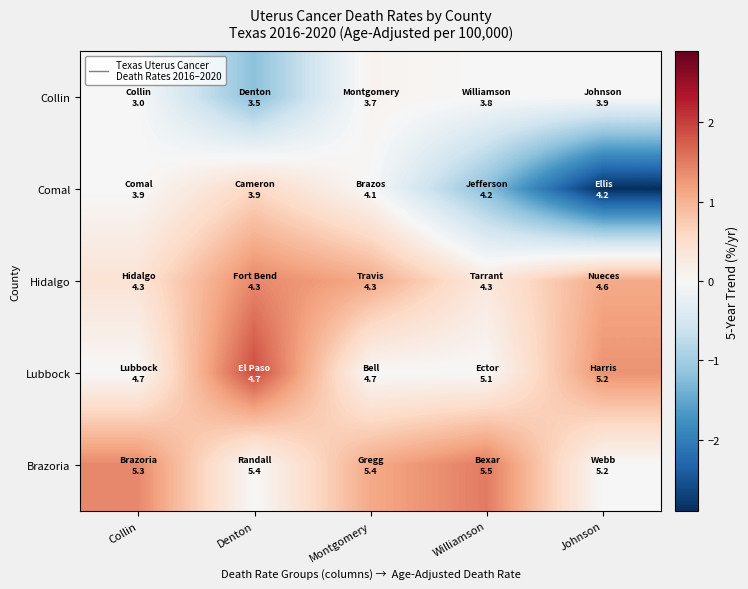

List the series in order of their peak value, lowest first.

Collin, Comal, Hidalgo, Brazoria, Lubbock